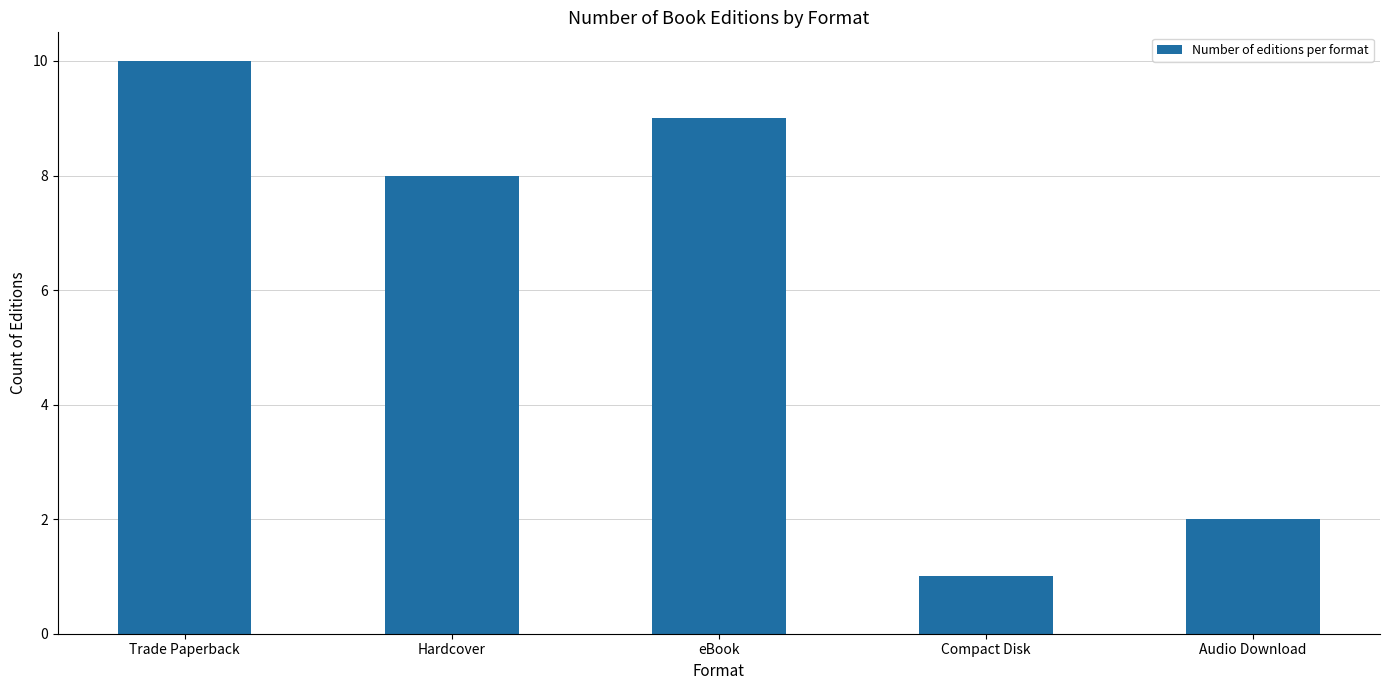

Which category has the lowest value across all series?

Compact Disk